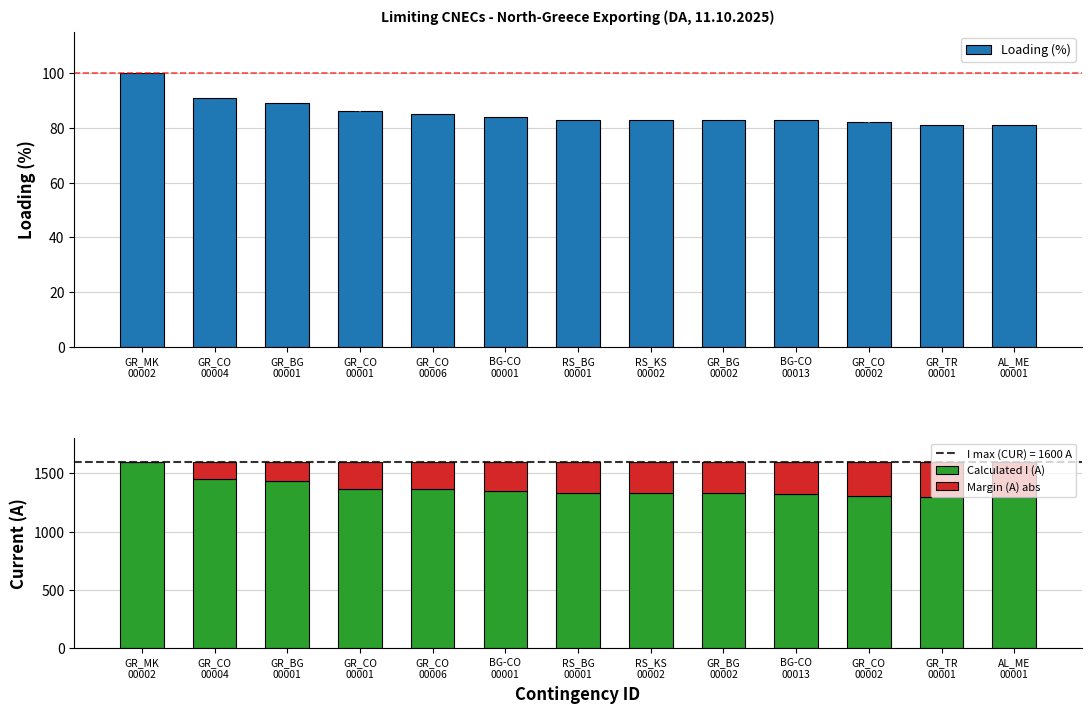

Rank the categories by Margin (A) abs value from highest to lowest.

AL_ME
00001, GR_TR
00001, GR_CO
00002, BG-CO
00013, GR_BG
00002, RS_KS
00002, RS_BG
00001, BG-CO
00001, GR_CO
00006, GR_CO
00001, GR_BG
00001, GR_CO
00004, GR_MK
00002